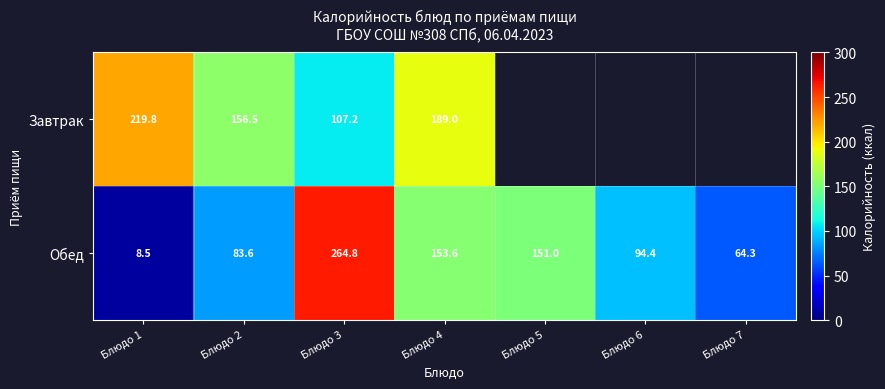

Between Блюдо 3 and Блюдо 4, which is larger?

Блюдо 4